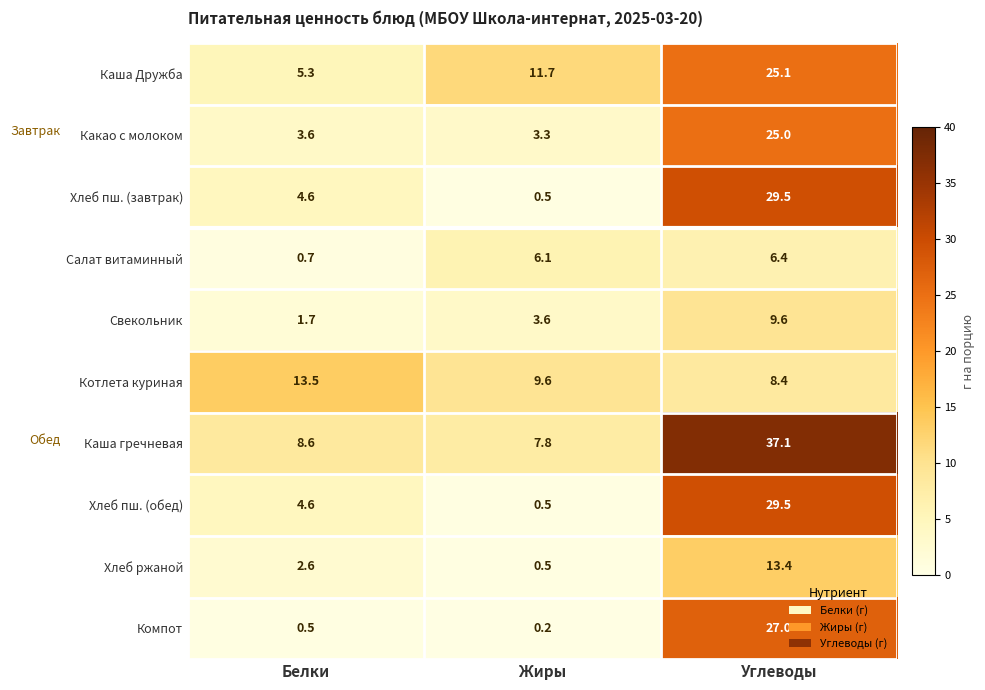

At which category is the sum across all series the highest?

Углеводы